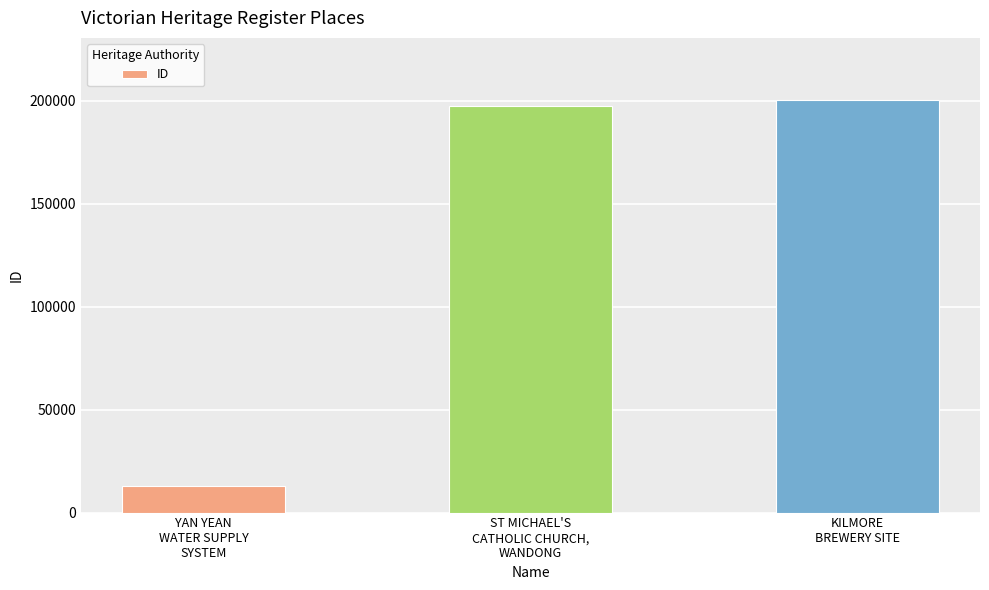

What is the average value?

137006